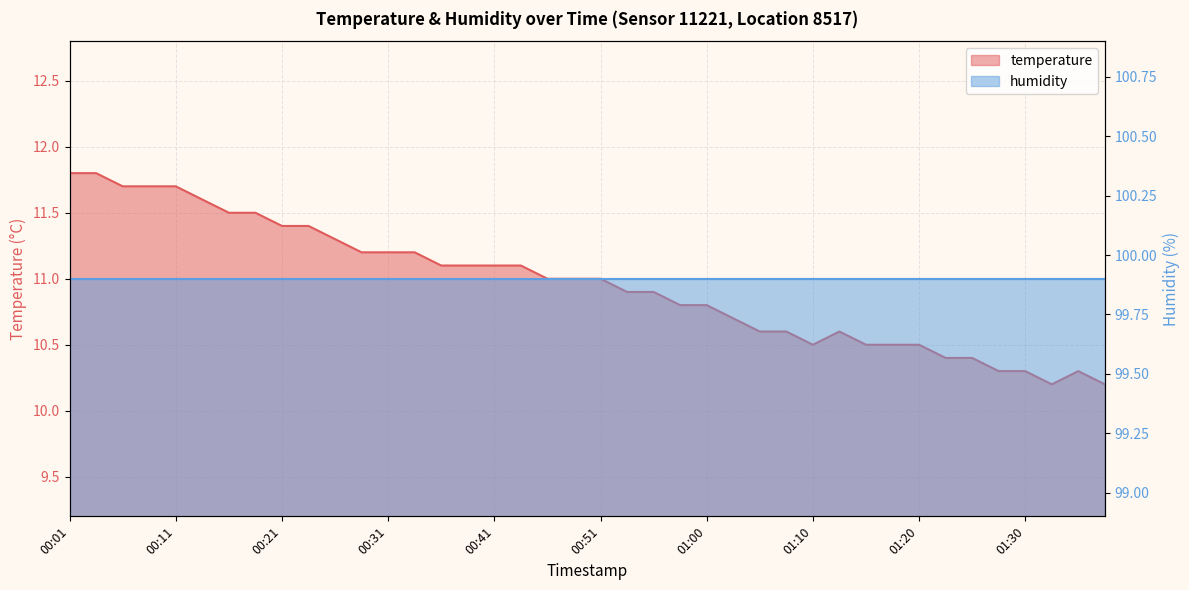

Reading left to right, transcribe all the data shown in this chart.

11.8	11.8	11.7	11.7	11.7	11.6	11.5	11.5	11.4	11.4	11.3	11.2	11.2	11.2	11.1	11.1	11.1	11.1	11.0	11.0	11.0	10.9	10.9	10.8	10.8	10.7	10.6	10.6	10.5	10.6	10.5	10.5	10.5	10.4	10.4	10.3	10.3	10.2	10.3	10.2